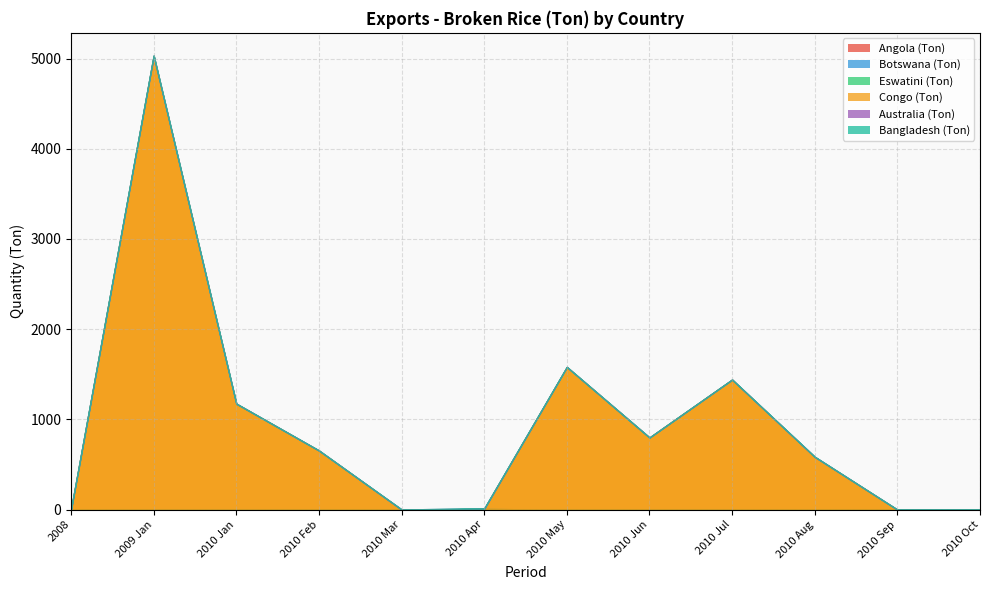

Rank the categories by Congo (Ton) value from highest to lowest.

2009 Jan, 2010 May, 2010 Jul, 2010 Jan, 2010 Jun, 2010 Feb, 2010 Aug, 2010 Apr, 2010 Mar, 2008, 2010 Sep, 2010 Oct